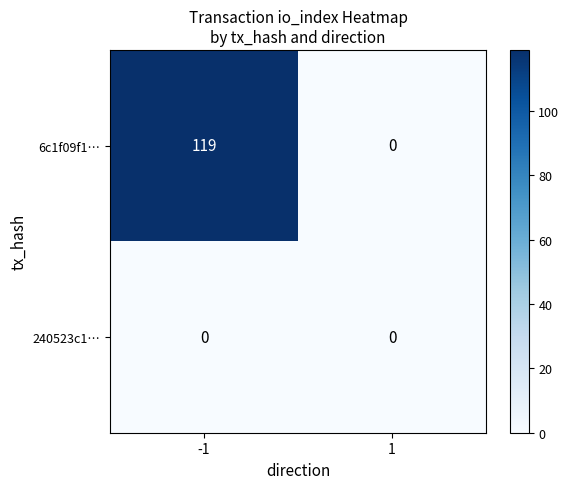

Reading left to right, list all the values displayed in this chart.

6c1f09f1…: 119	0
240523c1…: 0	0